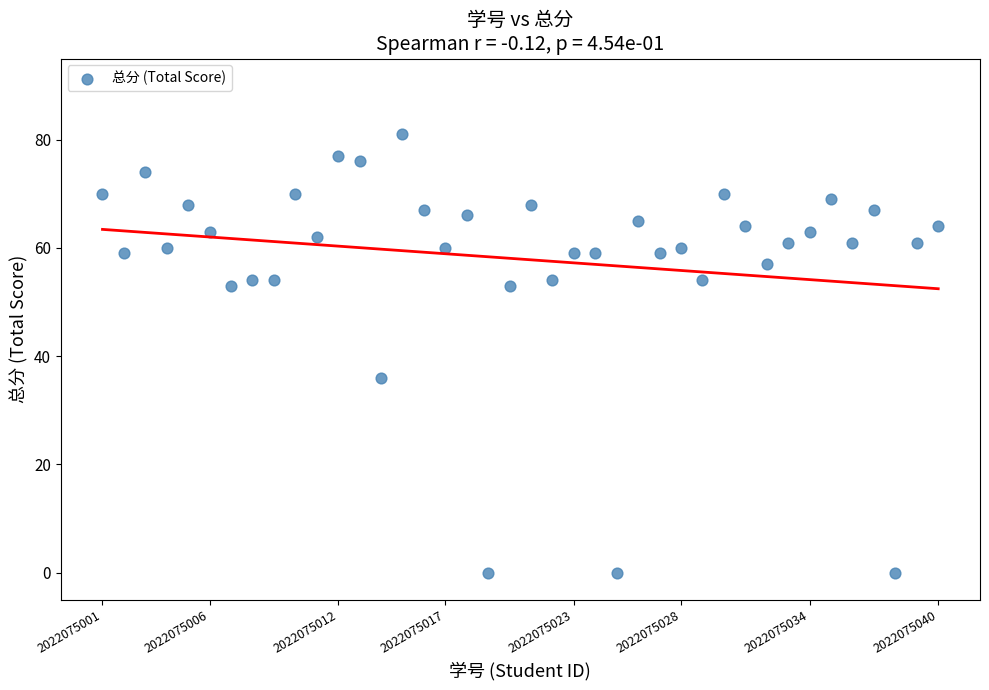

What Y value in the scatter plot is closest to 40?

36